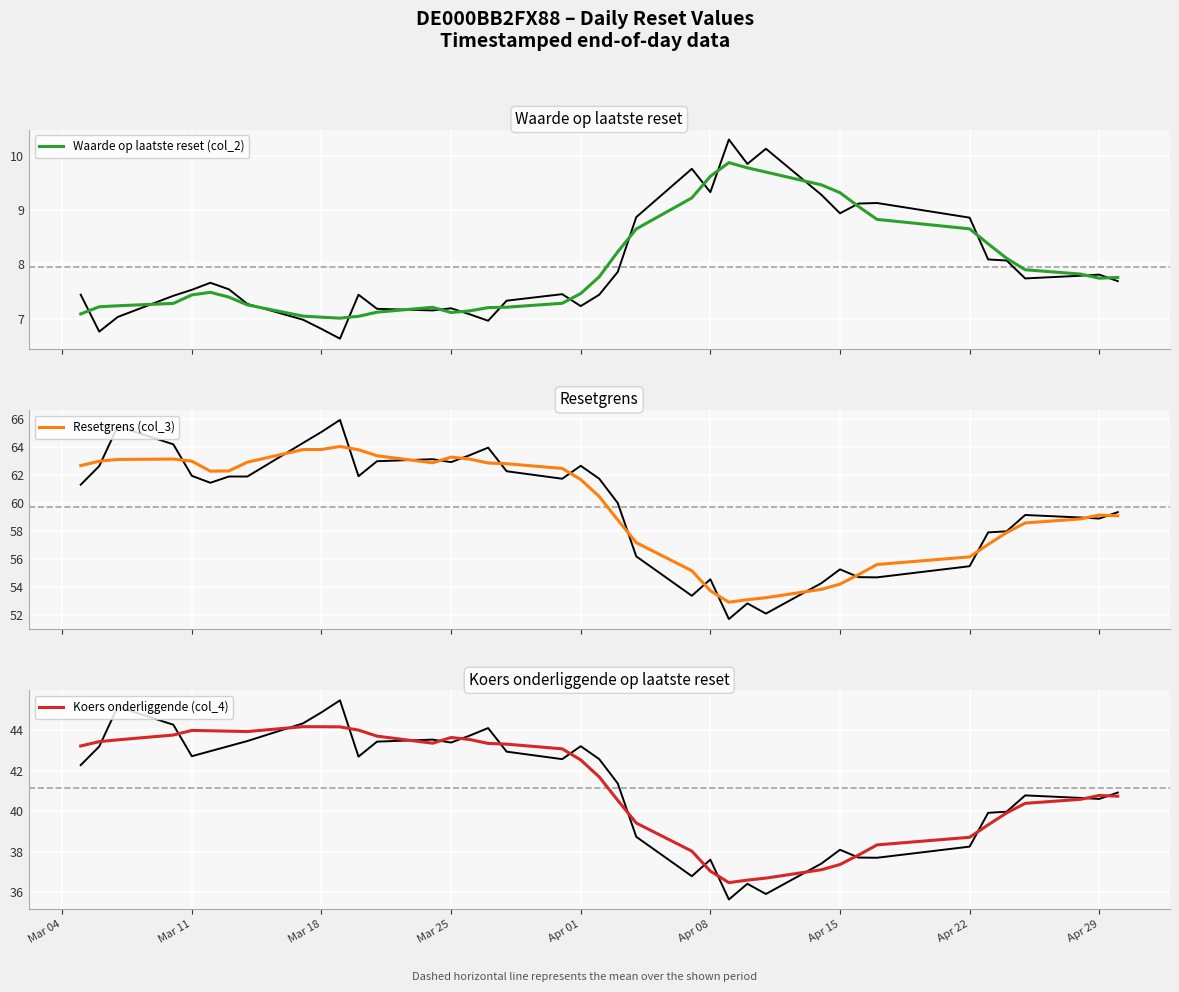

True or false: Waarde op laatste reset (col_2) and Resetgrens (col_3) cross at least once.

False